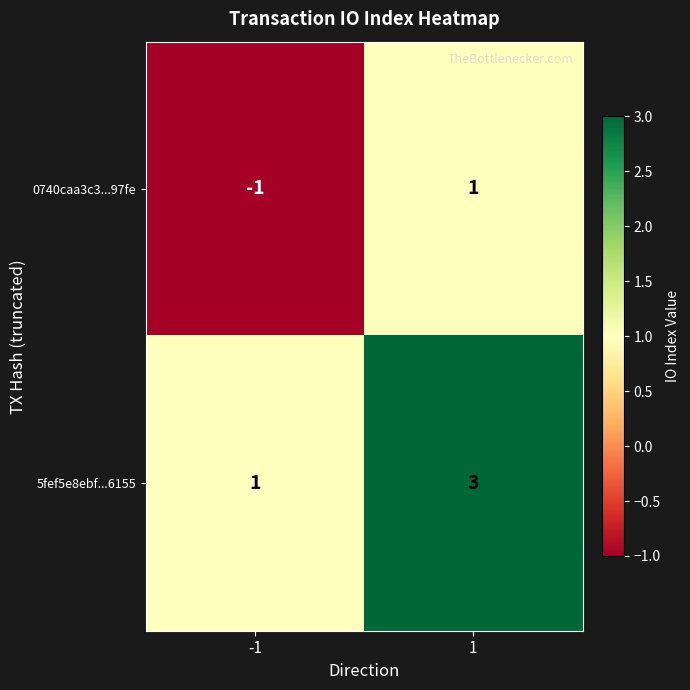

How many data points does each series have?

2